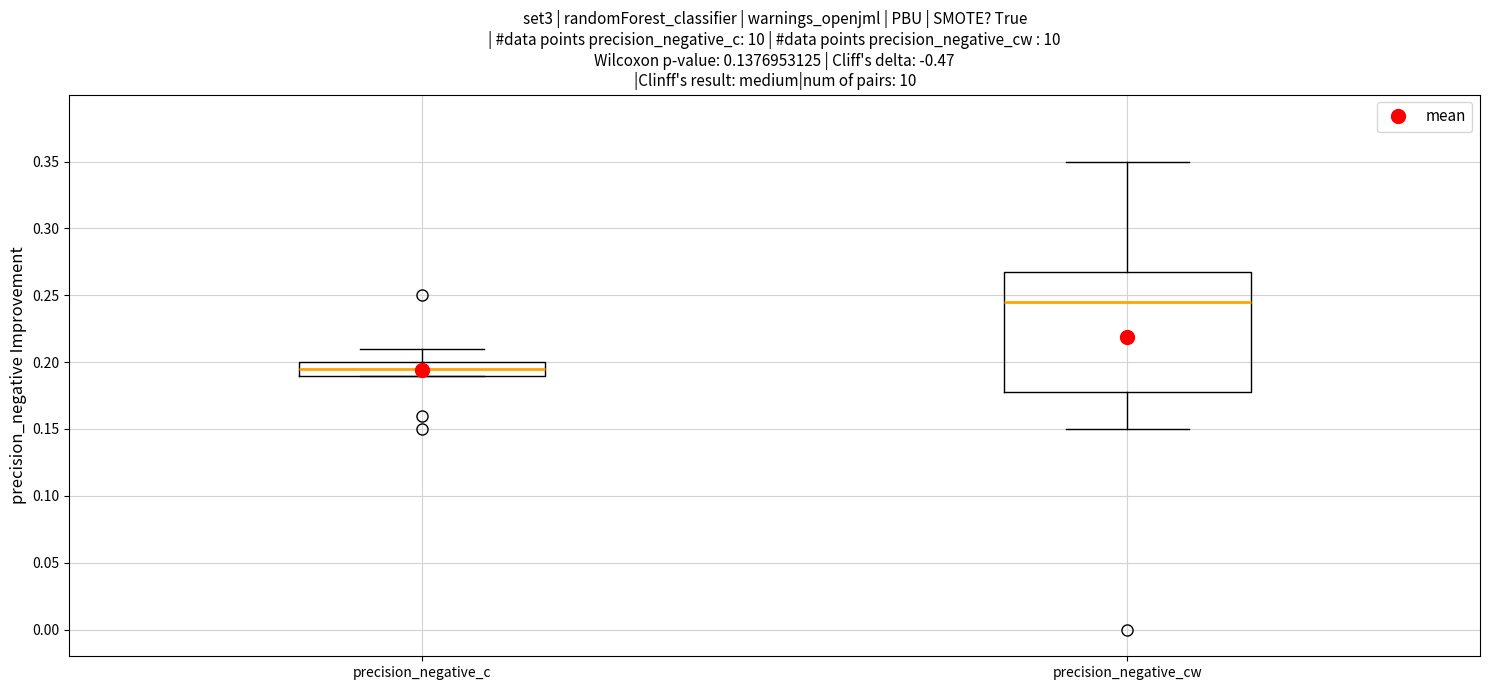

Which box's median line is the lowest?

precision_negative_c